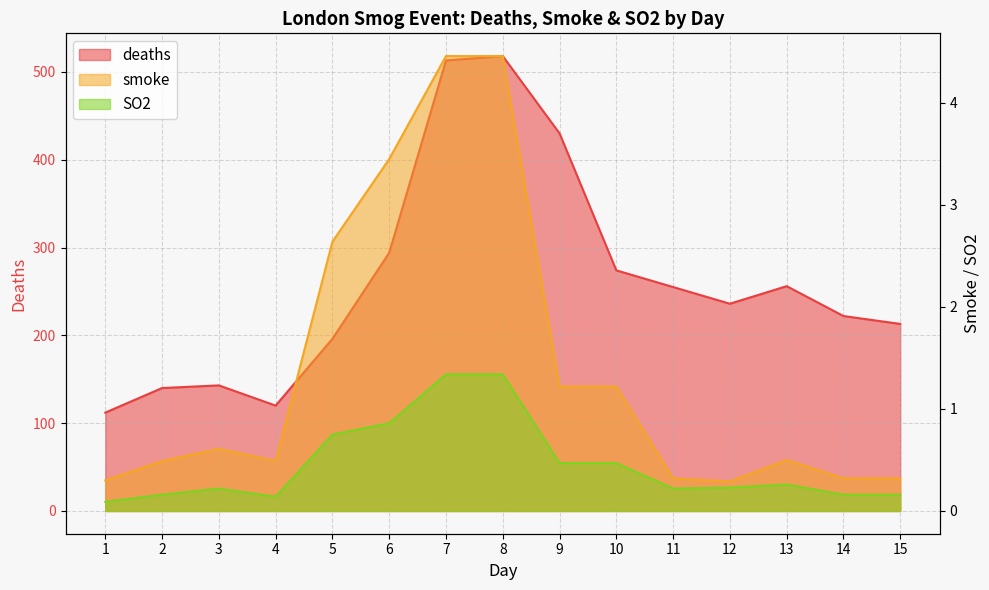

True or false: SO2 and smoke cross at least once.

False